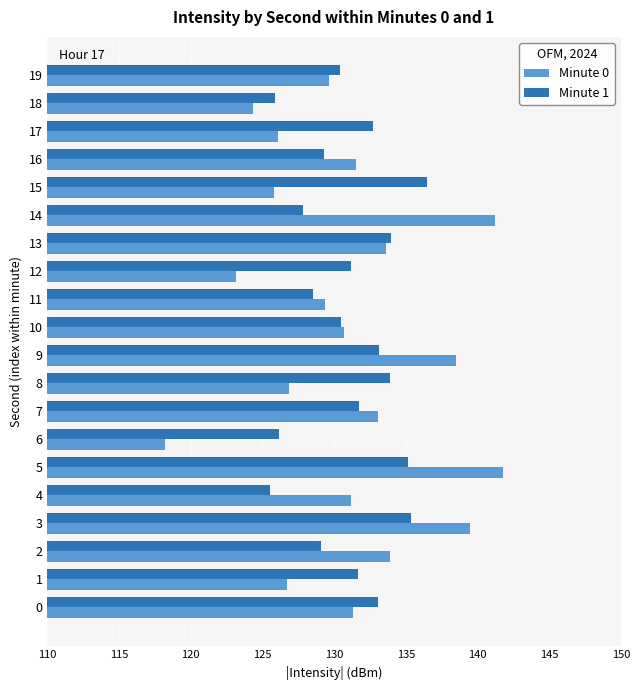

Between 9 and 10, which series saw the biggest shift?

Minute 0